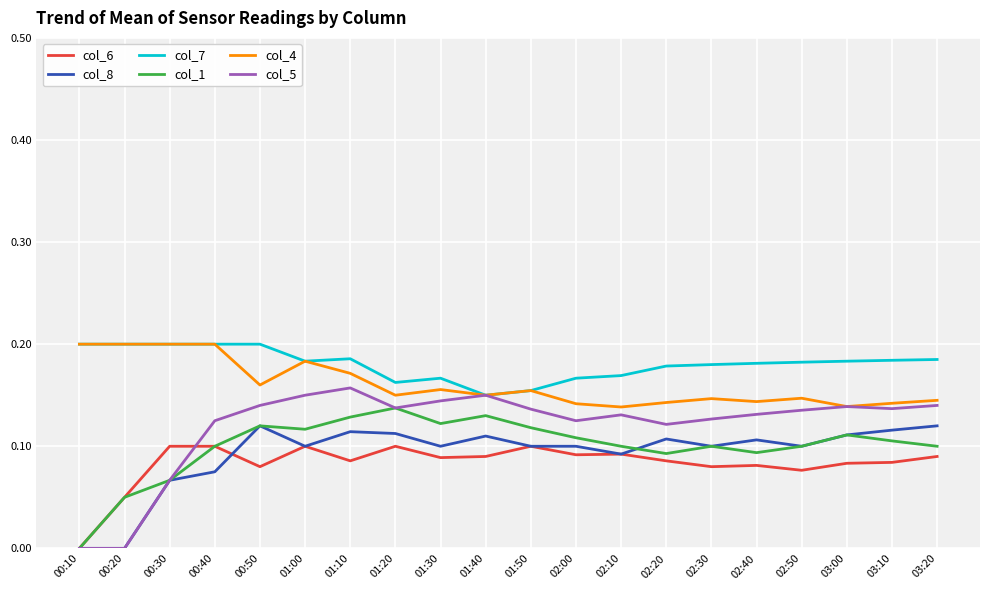

True or false: col_8 and col_6 intersect in this chart.

True